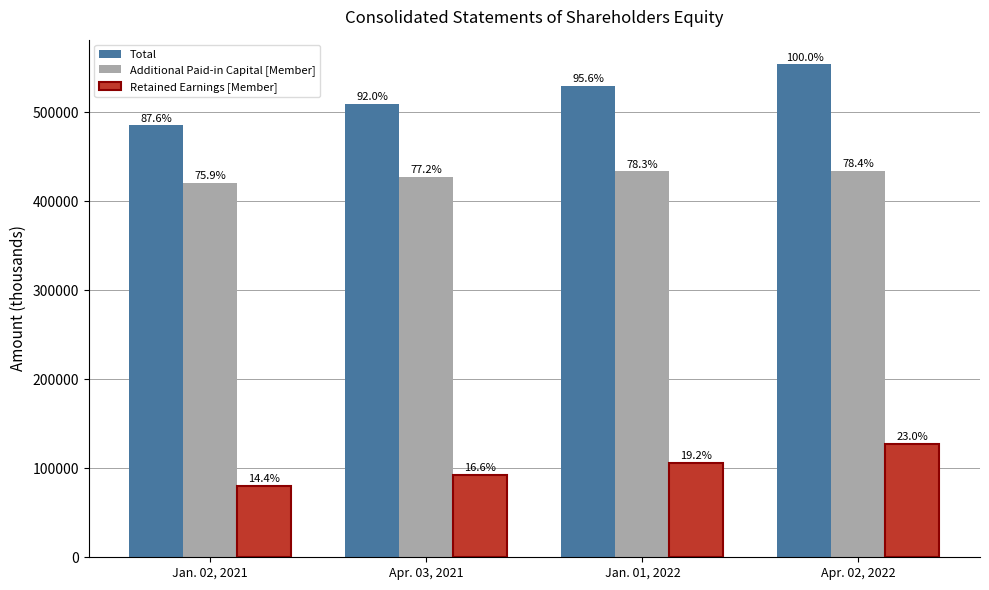

Are the bars horizontal?

No